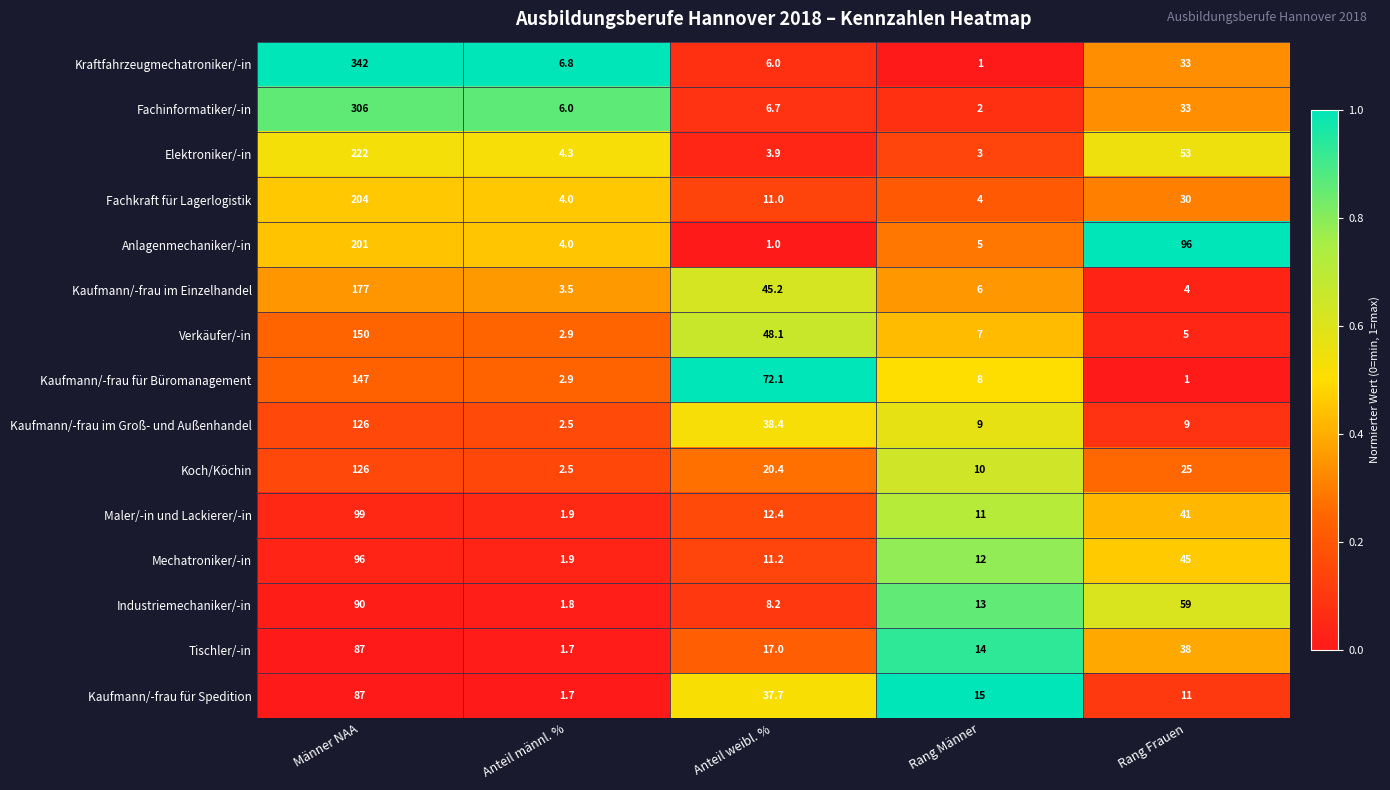

Which series has the largest total across all categories?

Kraftfahrzeugmechatroniker/-in